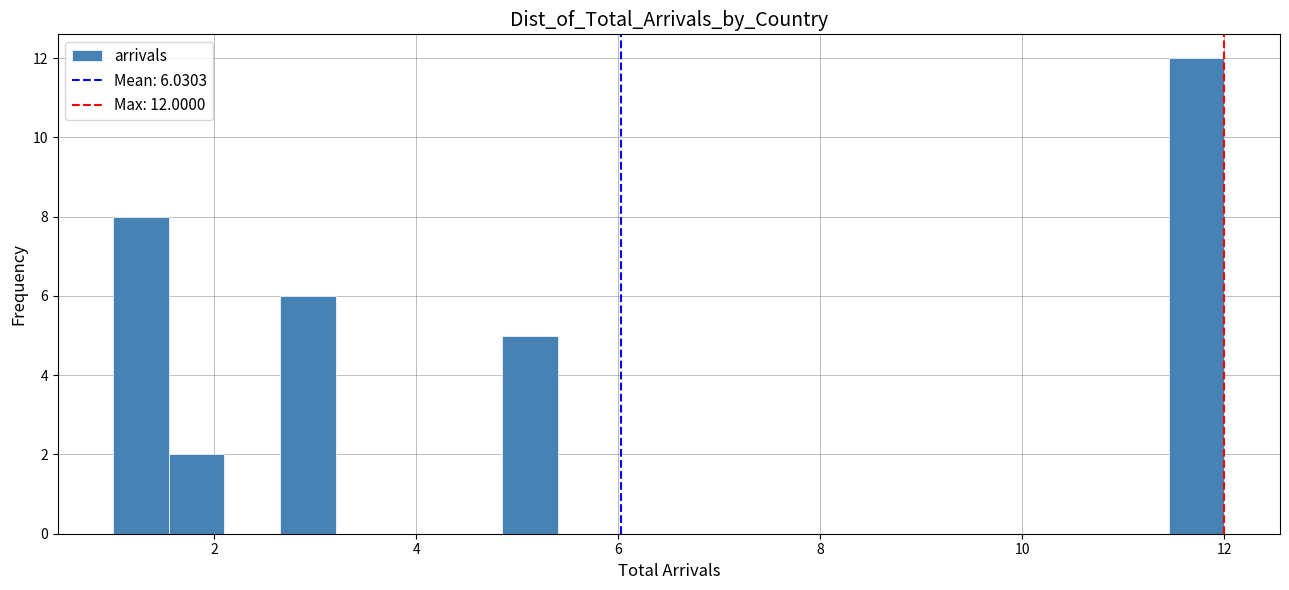

Read against the x-axis, roughly where is the centre of the tallest bar?

11.8